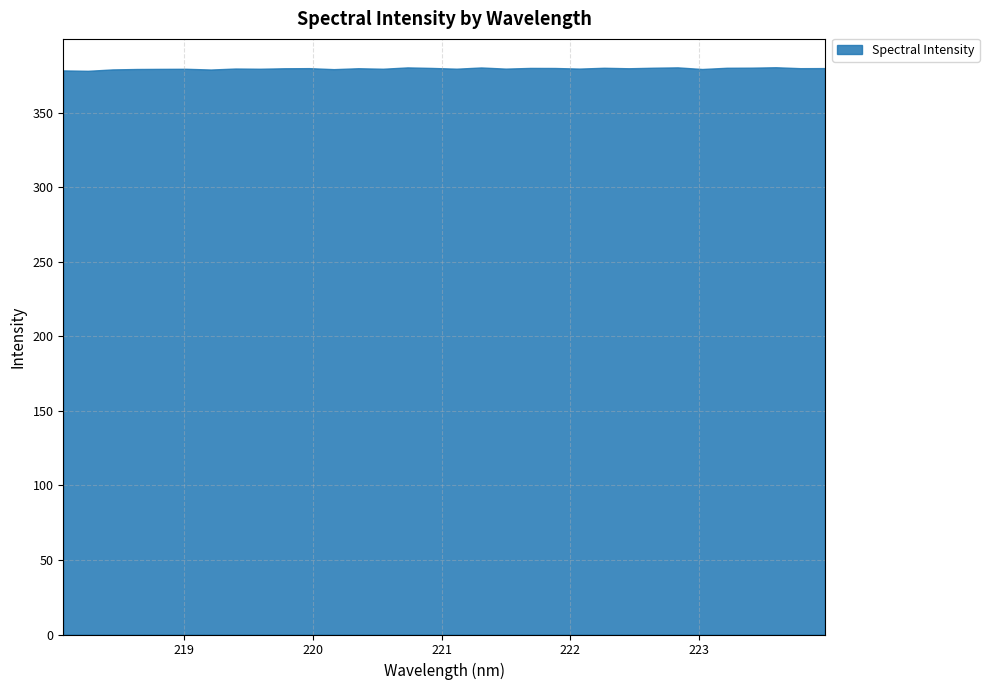

What is the label of the 27th point from the right?

219.0156